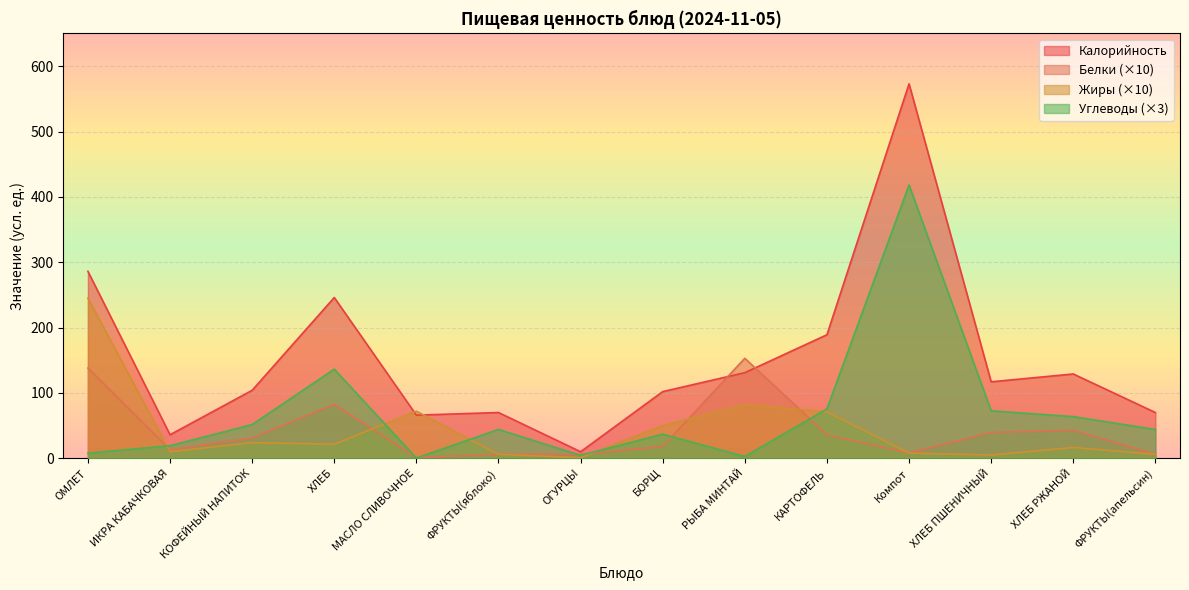

What is the sum of the Углеводы values at ФРУКТЫ(апельсин) and ХЛЕБ ПШЕНИЧНЫЙ?

116.7